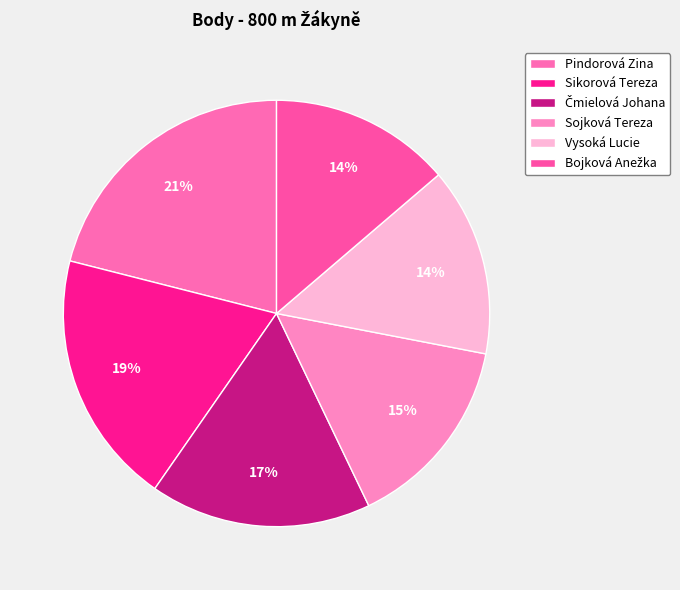

Which category has the biggest portion of the pie?

Pindorová Zina